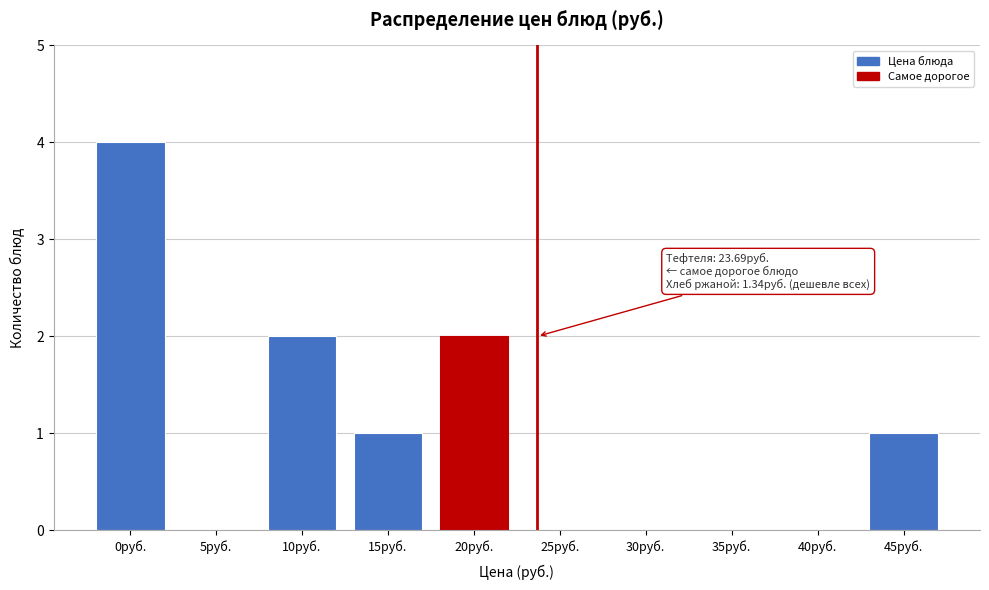

Reading right to left, list all the values displayed in this chart.

45руб.=1	40руб.=0	35руб.=0	30руб.=0	25руб.=0	20руб.=2	15руб.=1	10руб.=2	5руб.=0	0руб.=4